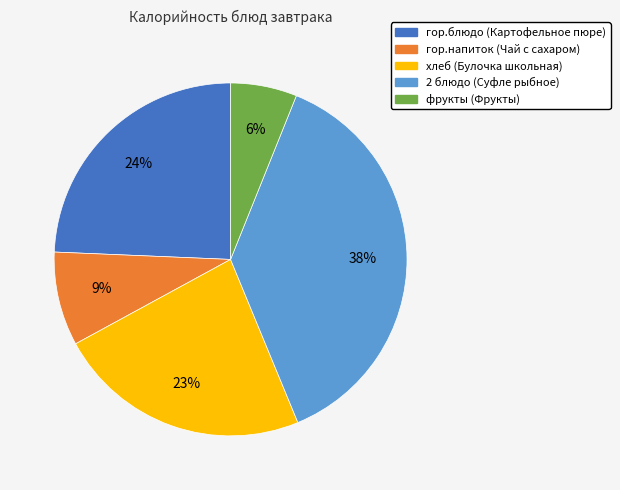

Is гор.напиток (Чай с сахаром) the majority of the pie?

No